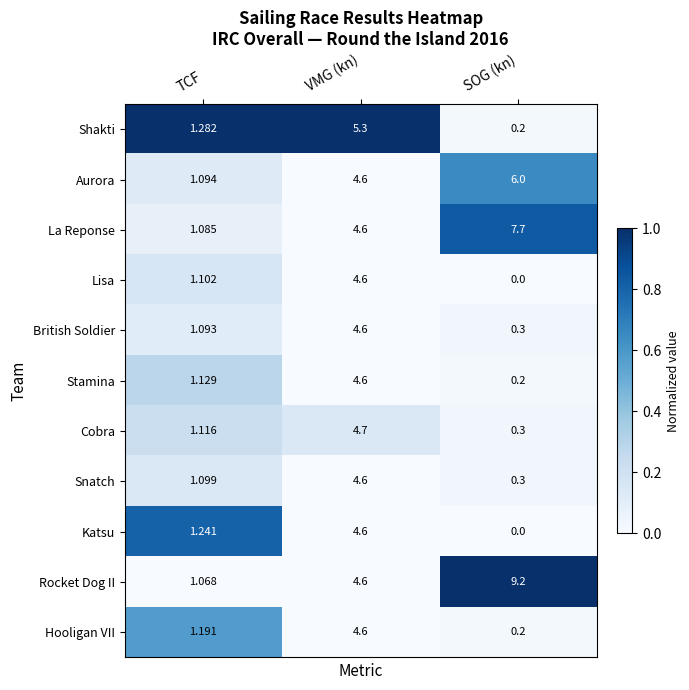

Which label corresponds to the largest value in the chart?

SOG (kn)